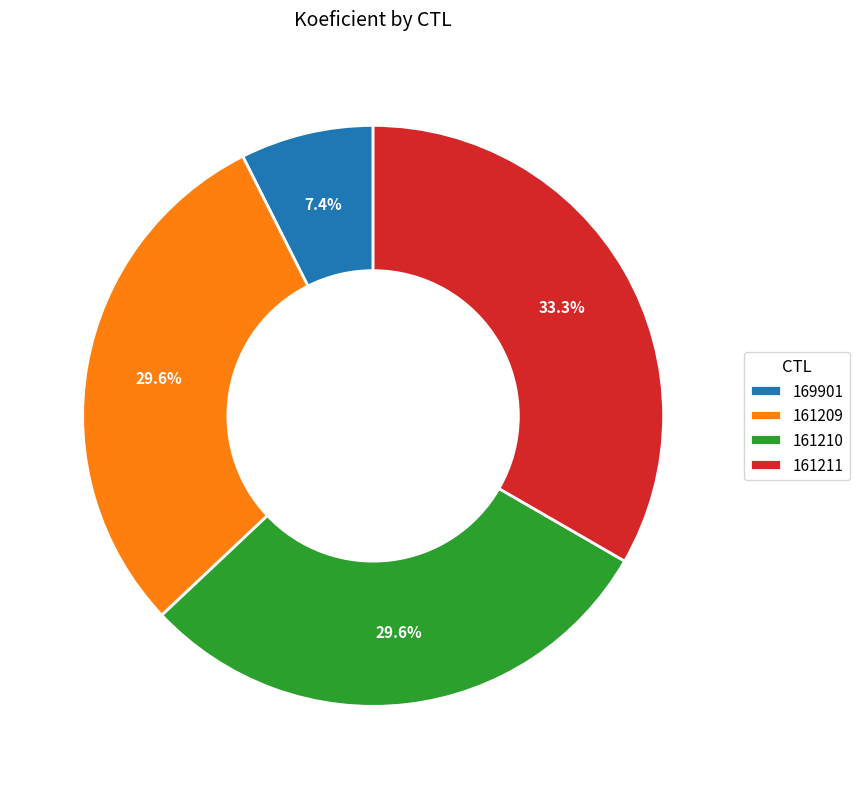

How many segments does this pie chart have?

4